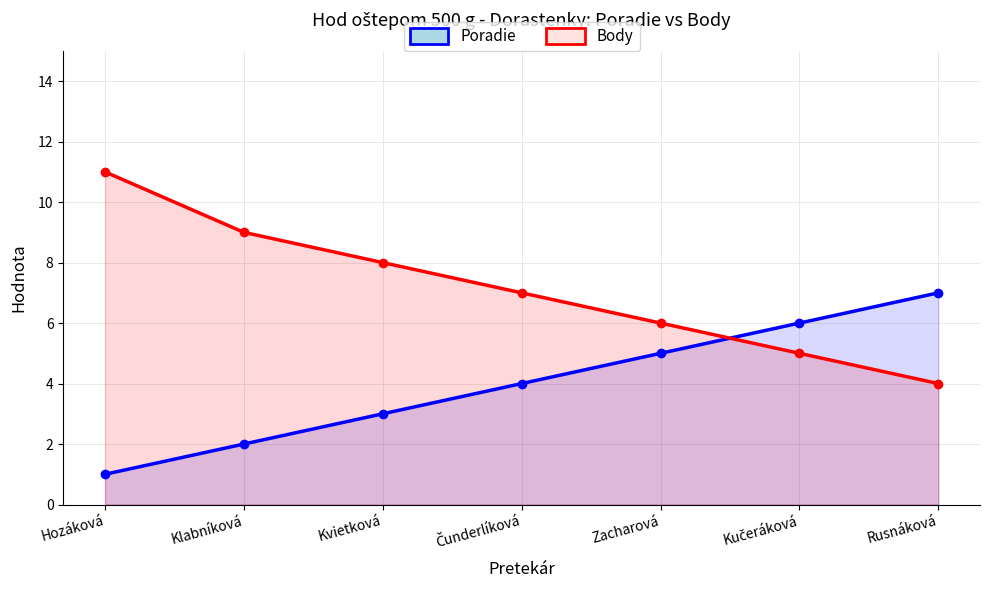

At how many categories does at least one series exceed 1?

7